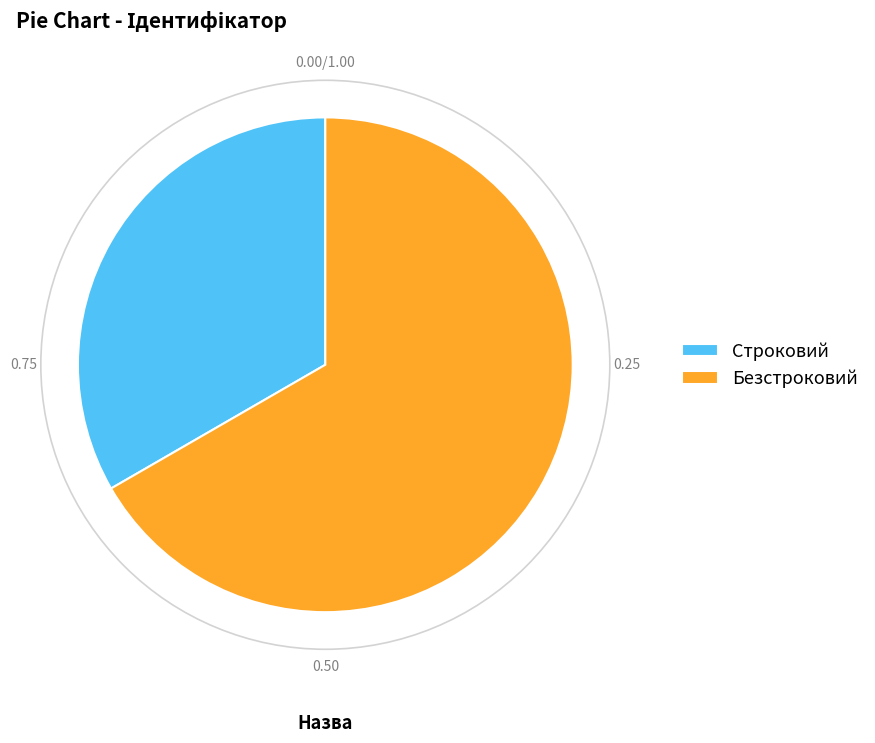

How many slices are in this pie chart?

2